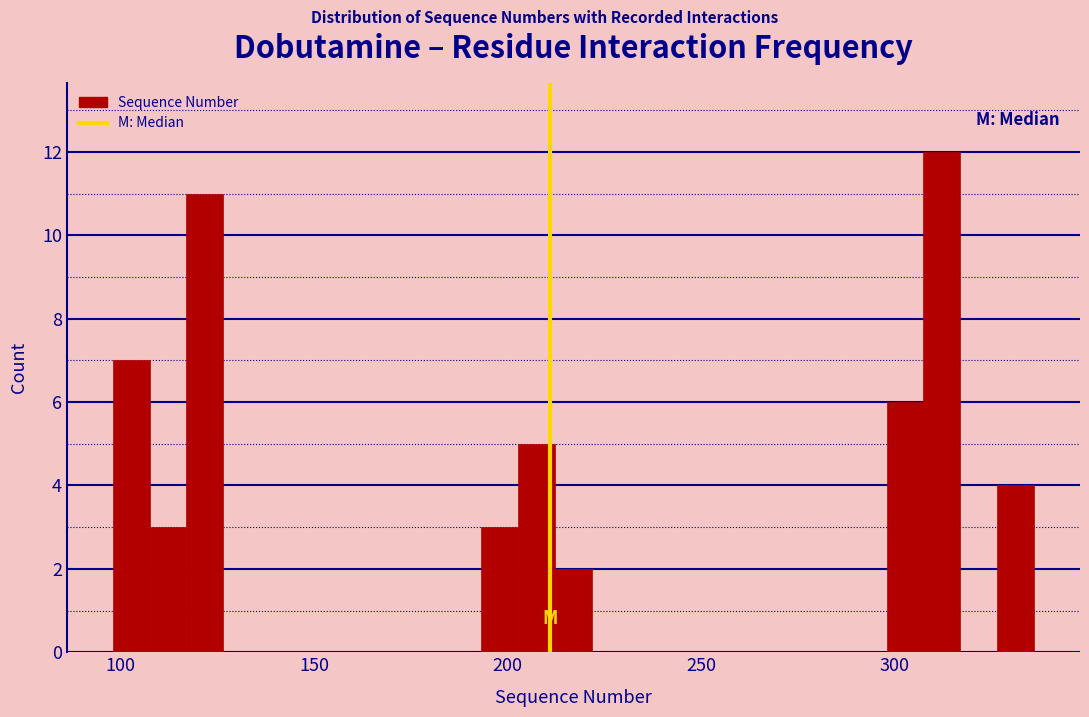

Read against the x-axis, roughly where is the centre of the tallest bar?

310